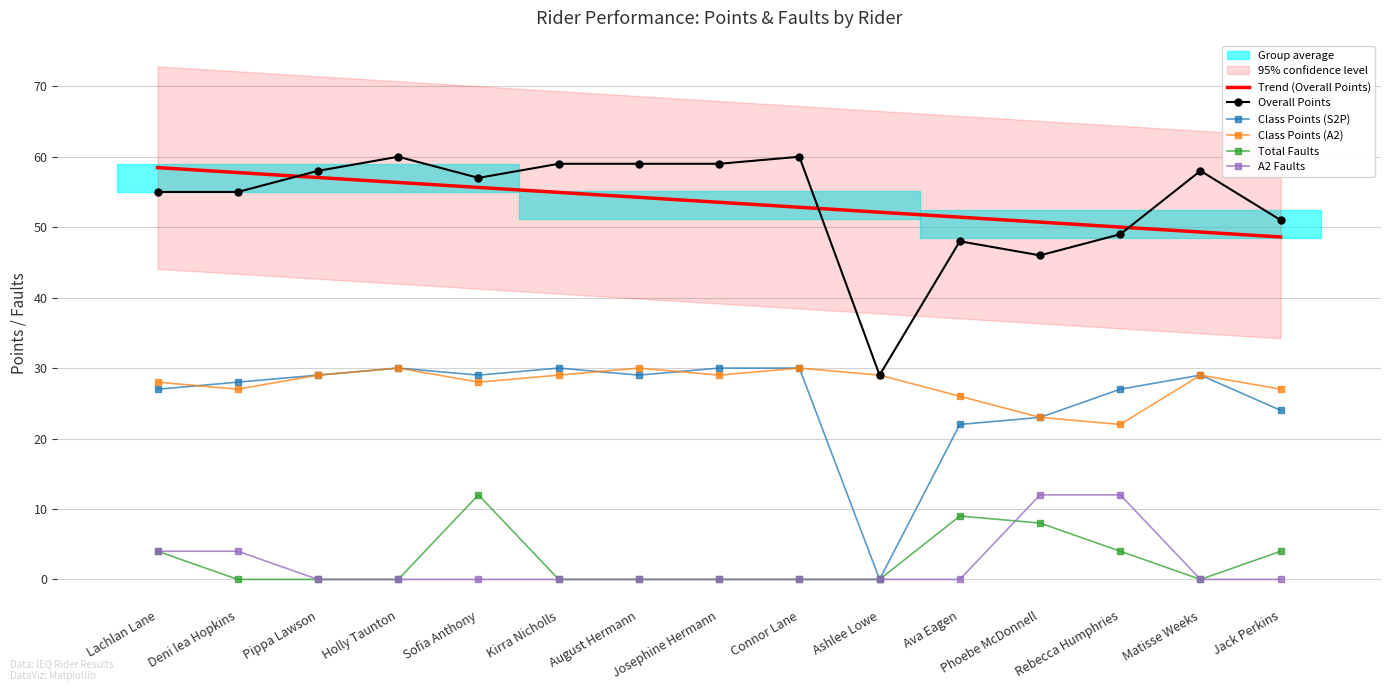

At which label does Overall Points reach its peak?

Holly Taunton